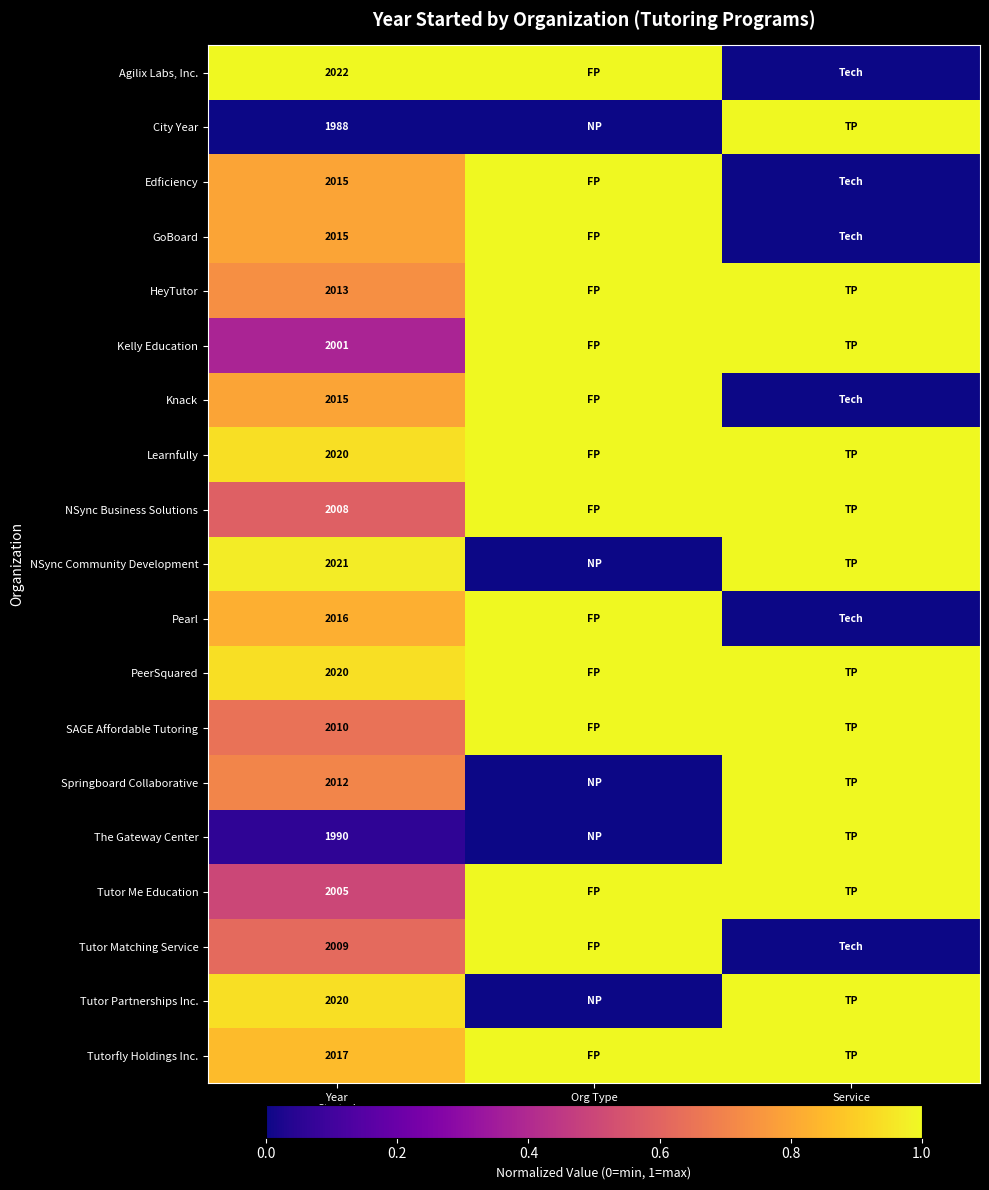

What is the sum of the Kelly Education values at Year Started and Service (TP=1,Tech=0)?

1.4